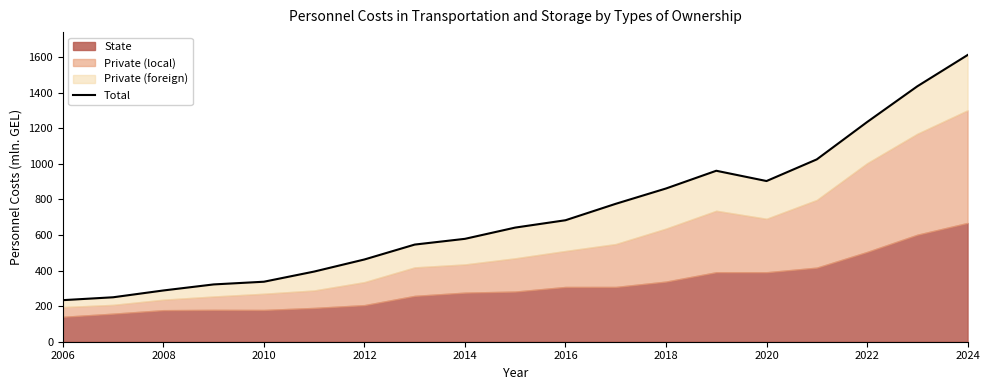

At which label does the data first exceed 641?

2024